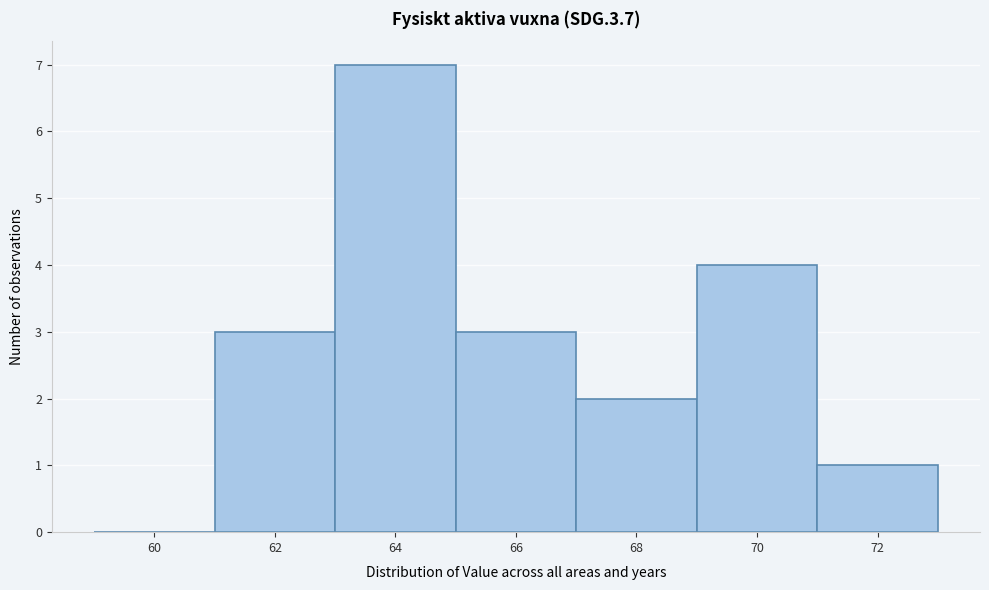

Reading left to right, list all the values displayed in this chart.

60=0	62=3	64=7	66=3	68=2	70=4	72=1